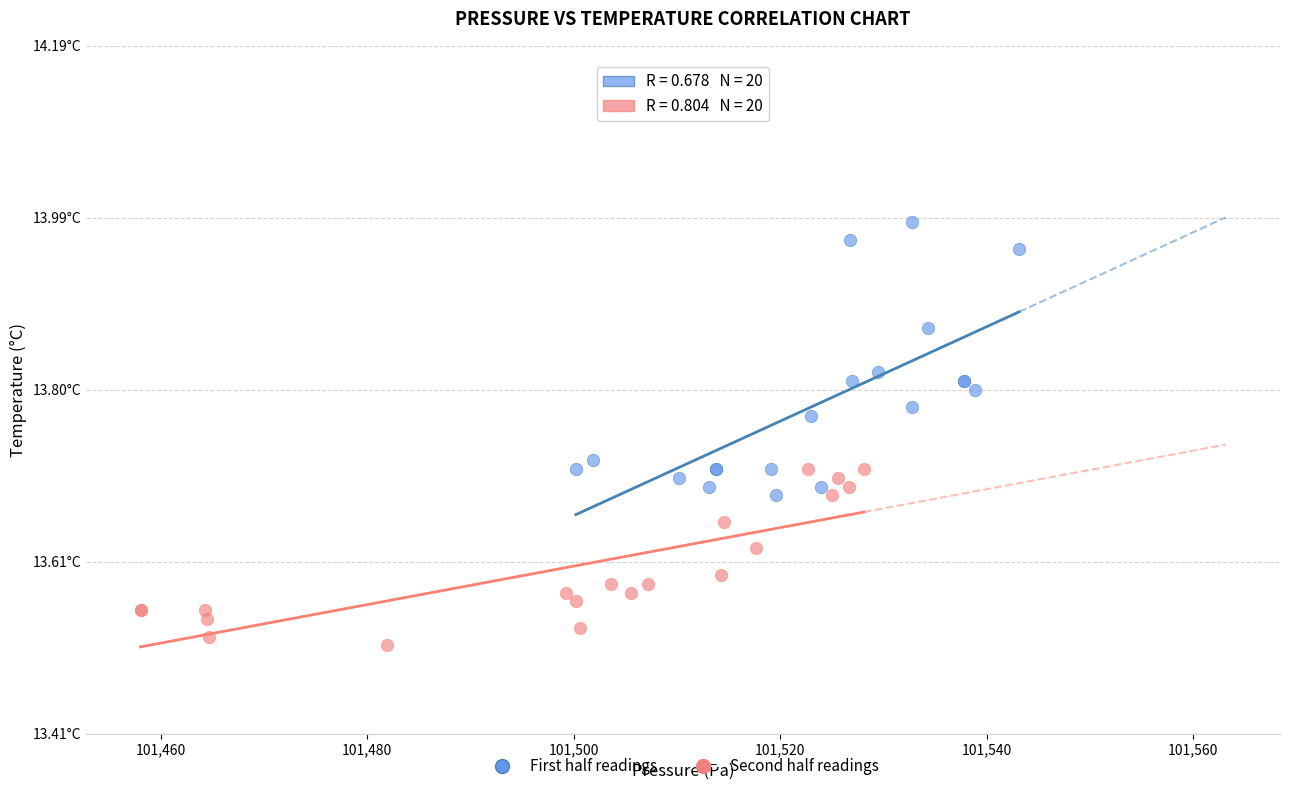

What are all the series names shown in the legend?

First half readings, Second half readings